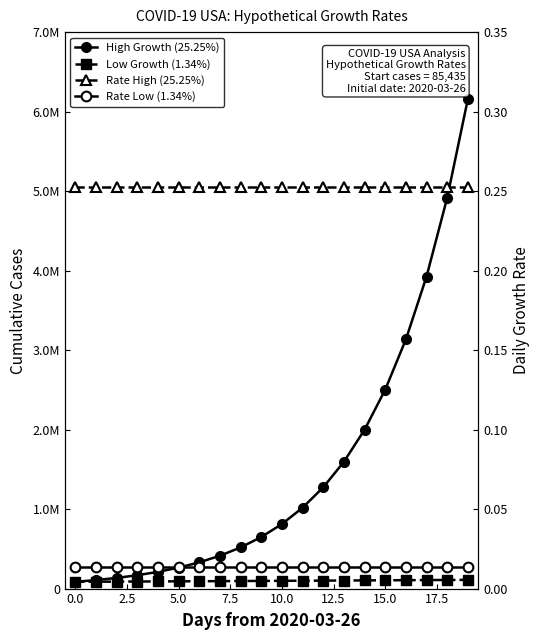

The Rate Low (1.34%) series shows 0.0 at 17. True or false?

False